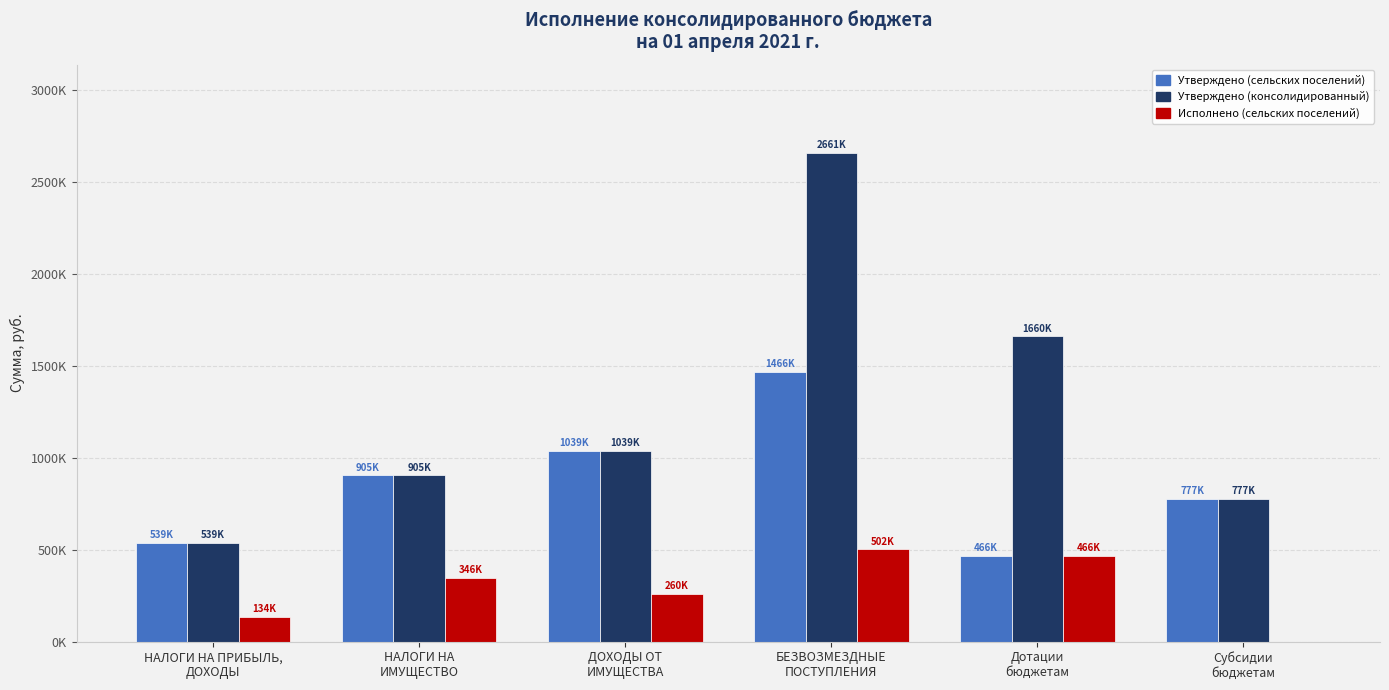

What are all the series names shown in the legend?

Утверждено (сельских поселений), Утверждено (консолидированный), Исполнено (сельских поселений)